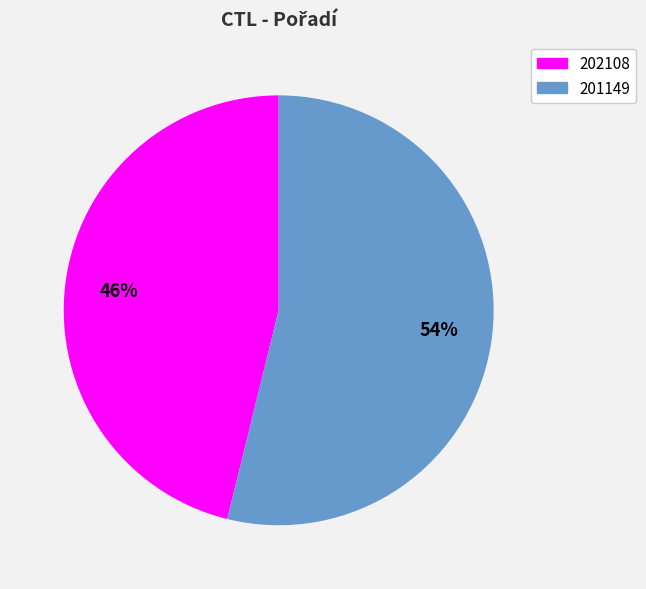

How many slices are in this pie chart?

2